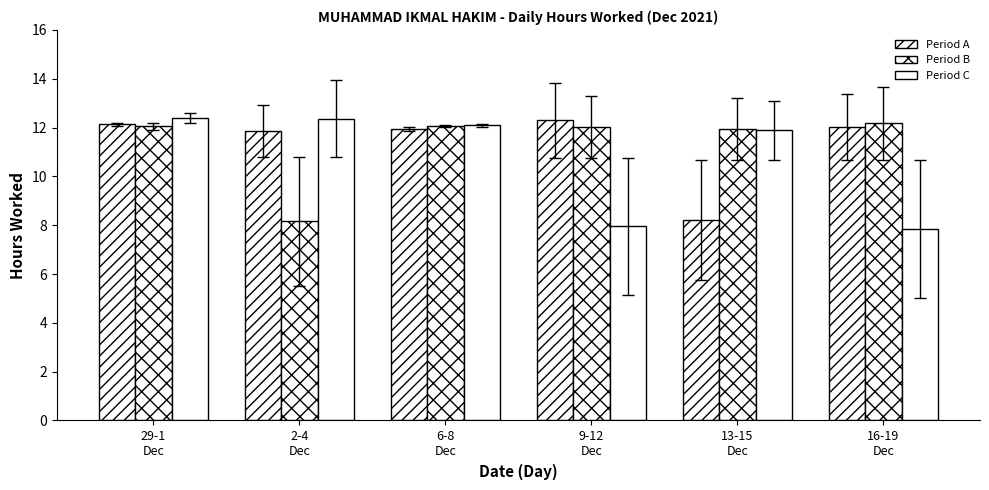

How many bars are there in each group?

3